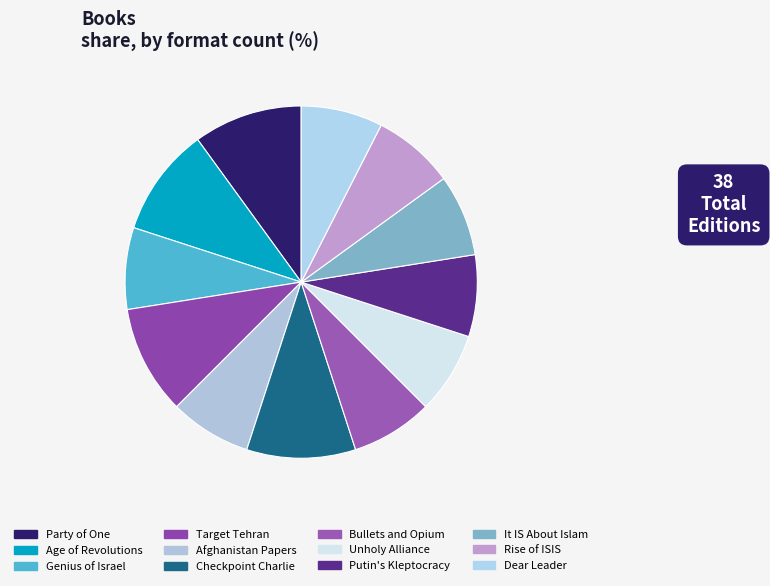

Rank the categories by value from highest to lowest.

Party of One, Age of Revolutions, Target Tehran, Checkpoint Charlie, Genius of Israel, Afghanistan Papers, Bullets and Opium, Unholy Alliance, Putin's Kleptocracy, It IS About Islam, Rise of ISIS, Dear Leader